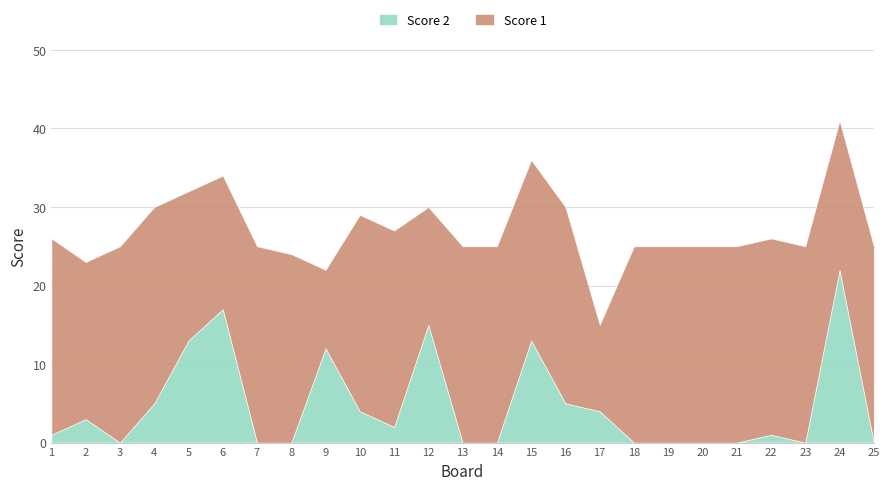

After their last crossing, which series has the higher values: Score 2 or Score 1?

Score 1